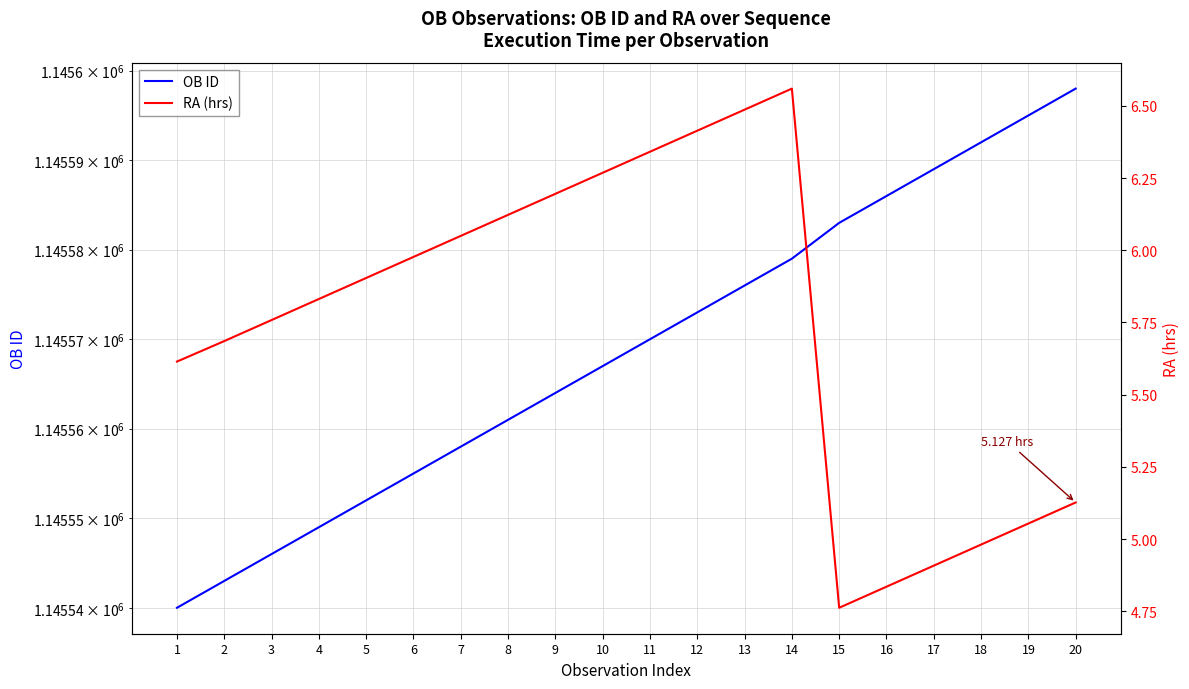

Rank the series at 13 from highest to lowest value.

OB ID, RA (hrs)